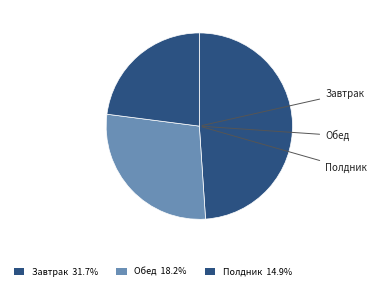

Count the number of slices in the pie.

3